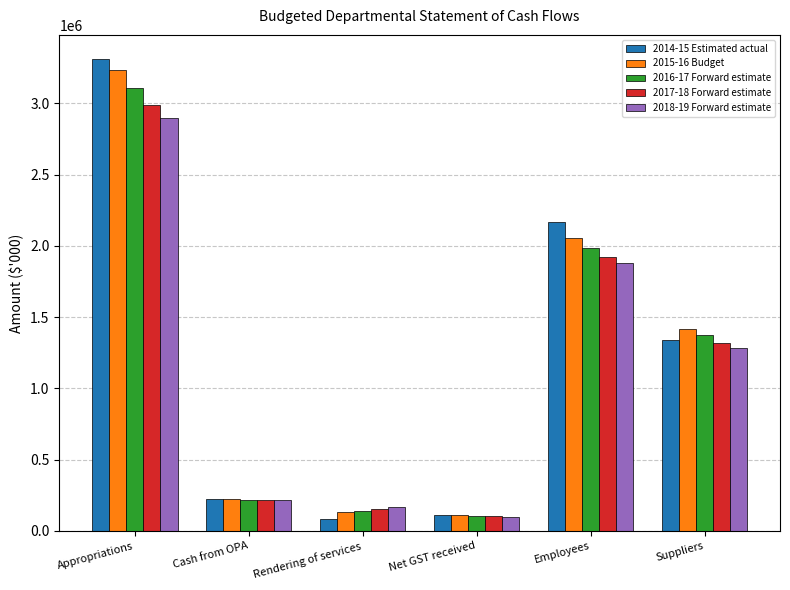

Which series has the largest range (max minus min)?

2014-15 Estimated actual